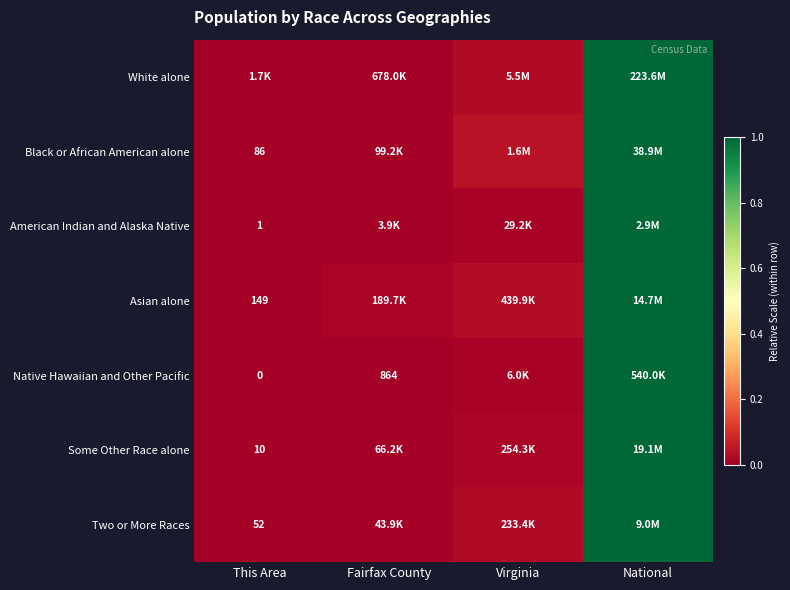

List the labels in order of Two or More Races value, largest first.

National, Virginia, Fairfax County, This Area